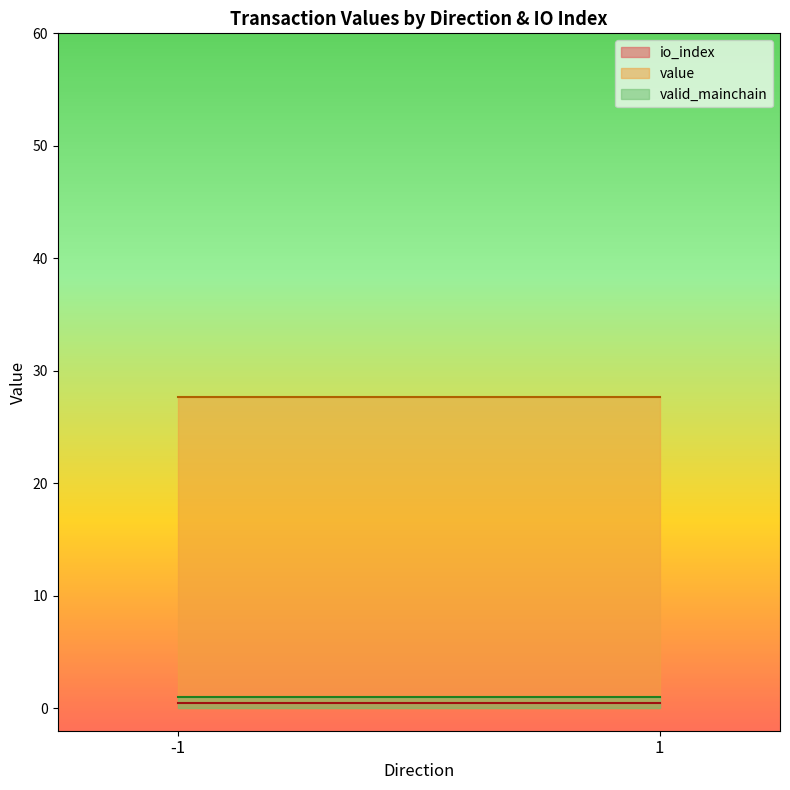

Which series has the largest total across all categories?

value